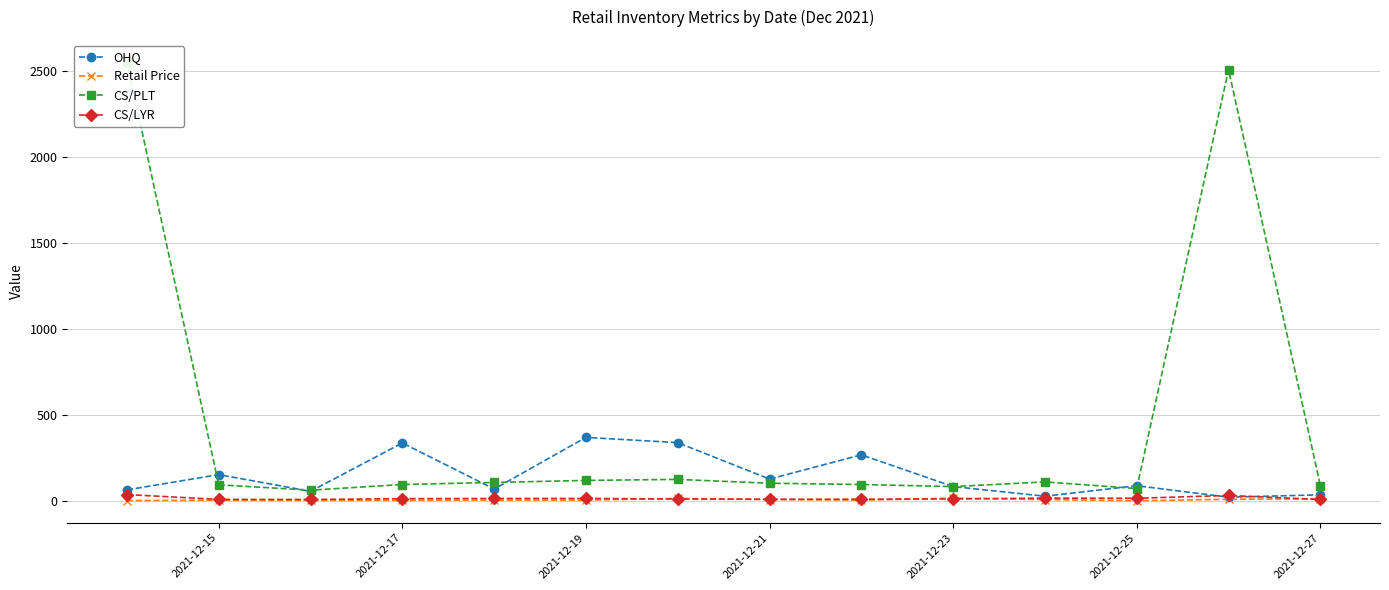

True or false: Retail Price has more than 2 points higher than both neighbors.

True